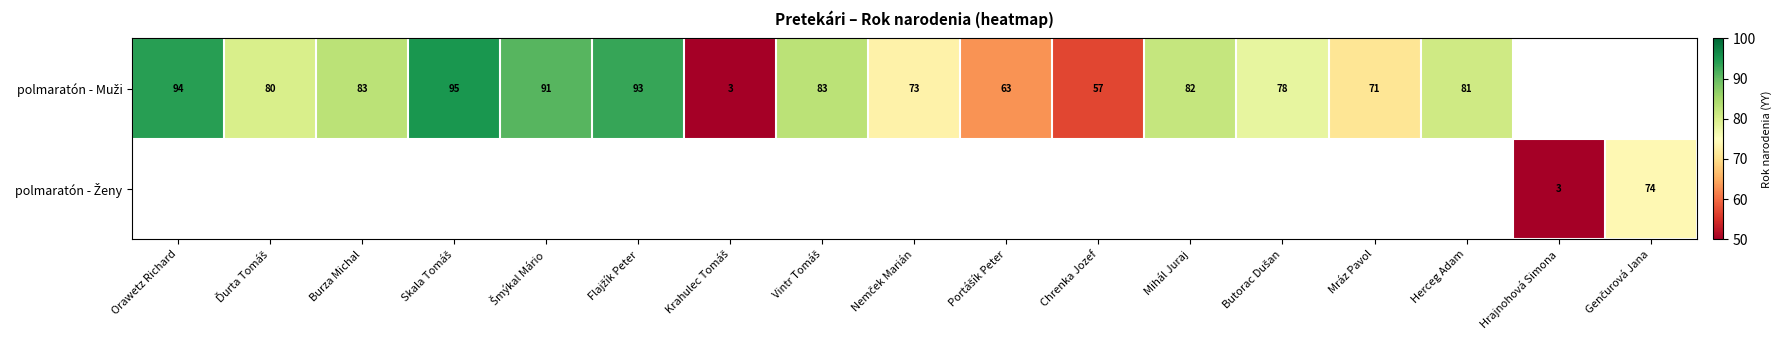

At how many categories does at least one series exceed 31?

15